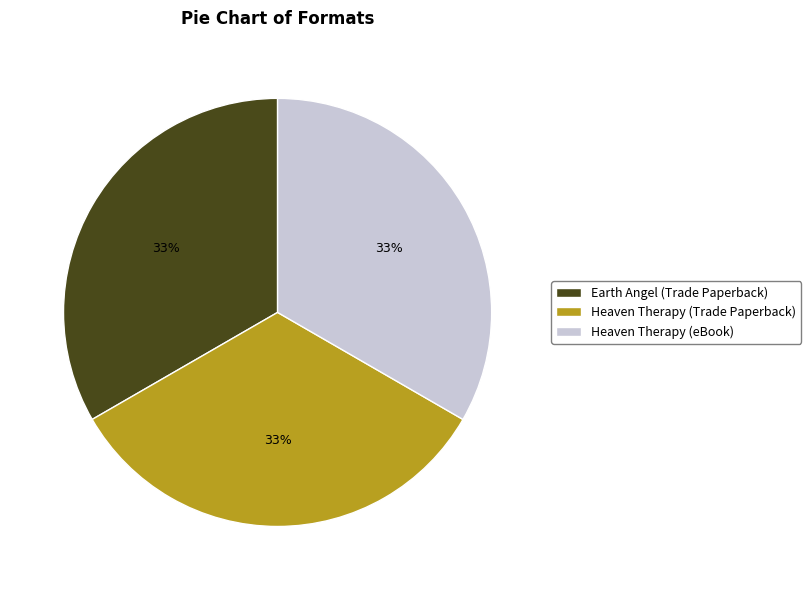

Does Heaven Therapy (Trade Paperback) account for over 50% of the chart?

No